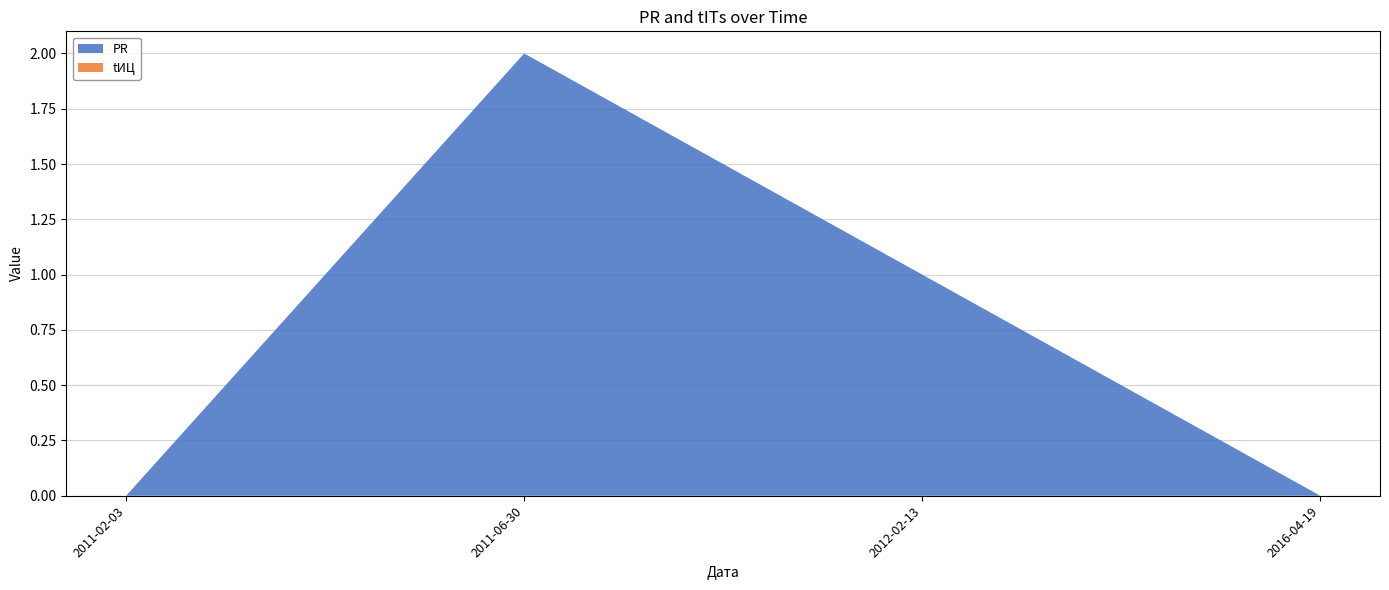

Reading right to left, list all the values displayed in this chart.

PR: 2016-04-19=0	2012-02-13=1	2011-06-30=2	2011-02-03=0
tITs: 2016-04-19=0	2012-02-13=0	2011-06-30=0	2011-02-03=0